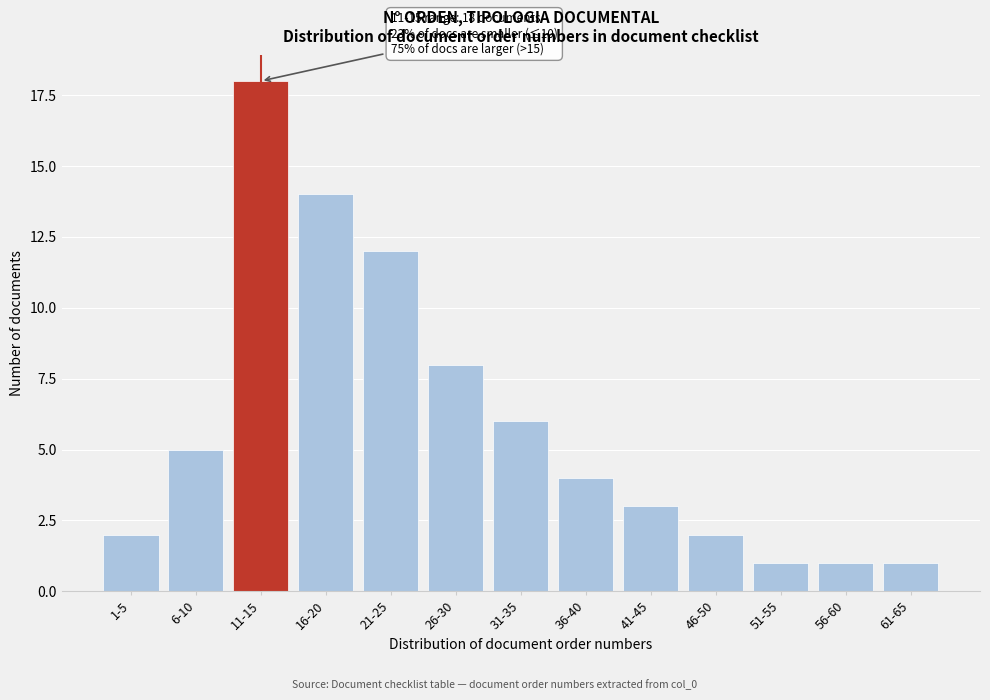

Reading left to right, list all the values displayed in this chart.

2	5	18	14	12	8	6	4	3	2	1	1	1